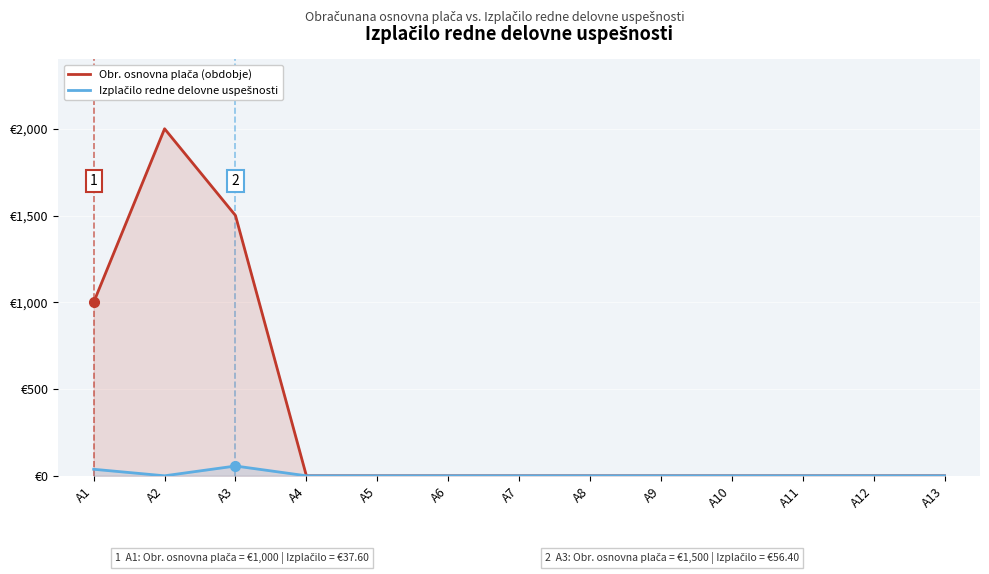

At how many categories does at least one series exceed 951?

3